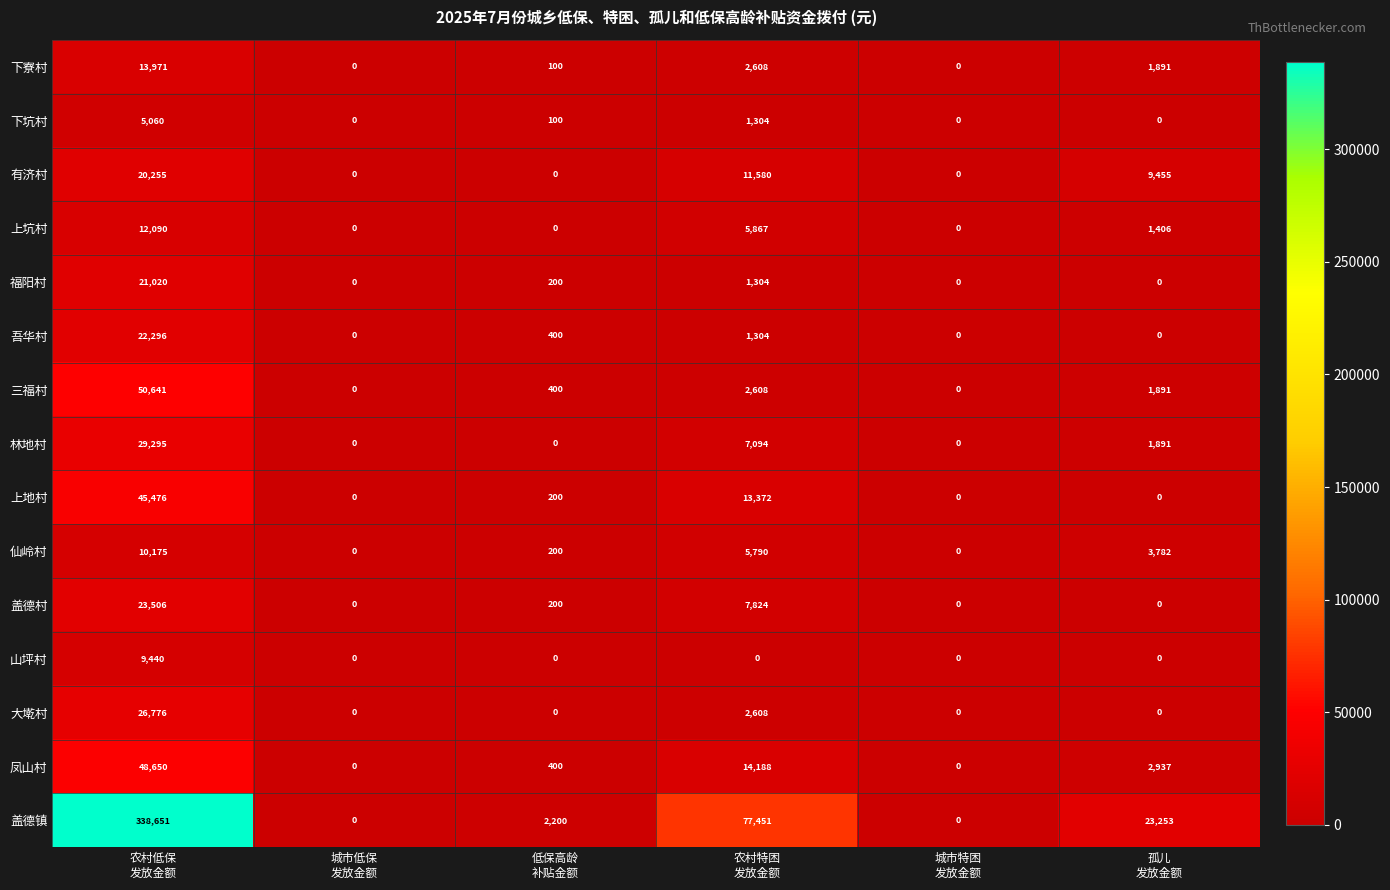

Rank the series by their maximum value, from lowest to highest.

下坑村, 山坪村, 仙岭村, 上坑村, 下寮村, 有济村, 福阳村, 吾华村, 盖德村, 大墘村, 林地村, 上地村, 凤山村, 三福村, 盖德镇